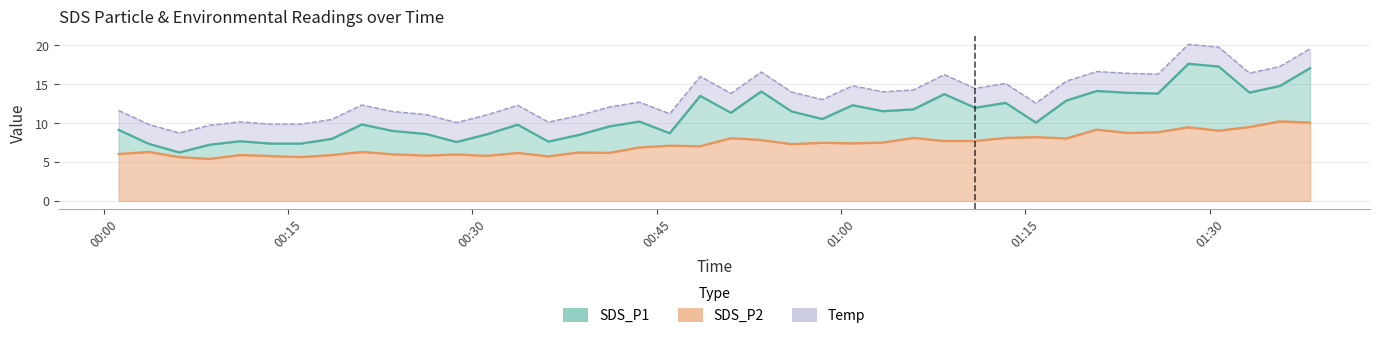

What is the highest value of the SDS_P2 series?

10.2